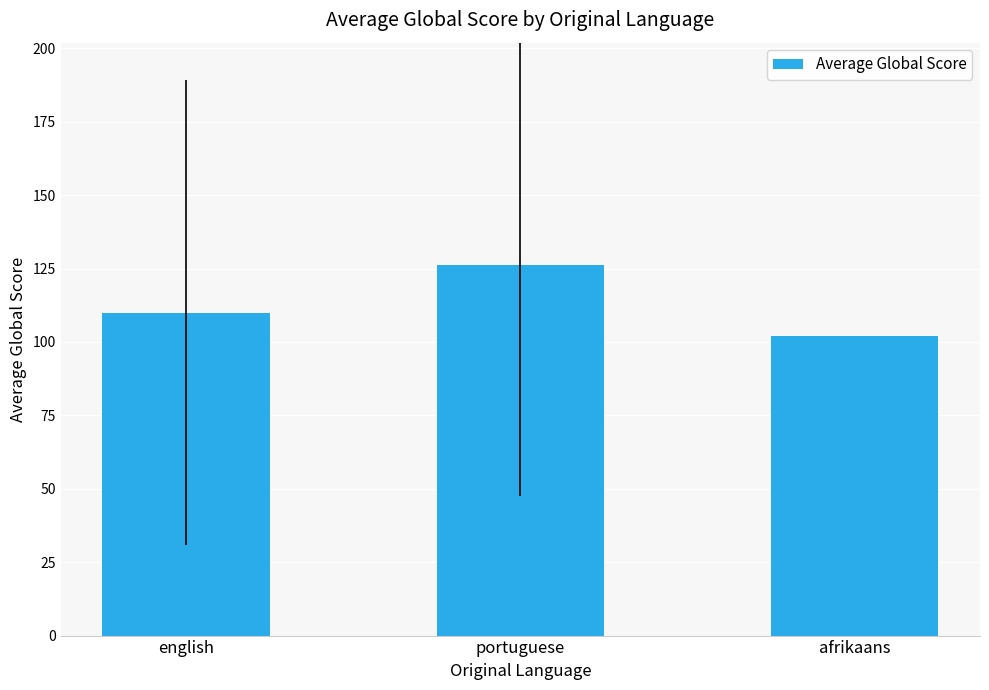

What is the change in value from english to portuguese?

+16.2